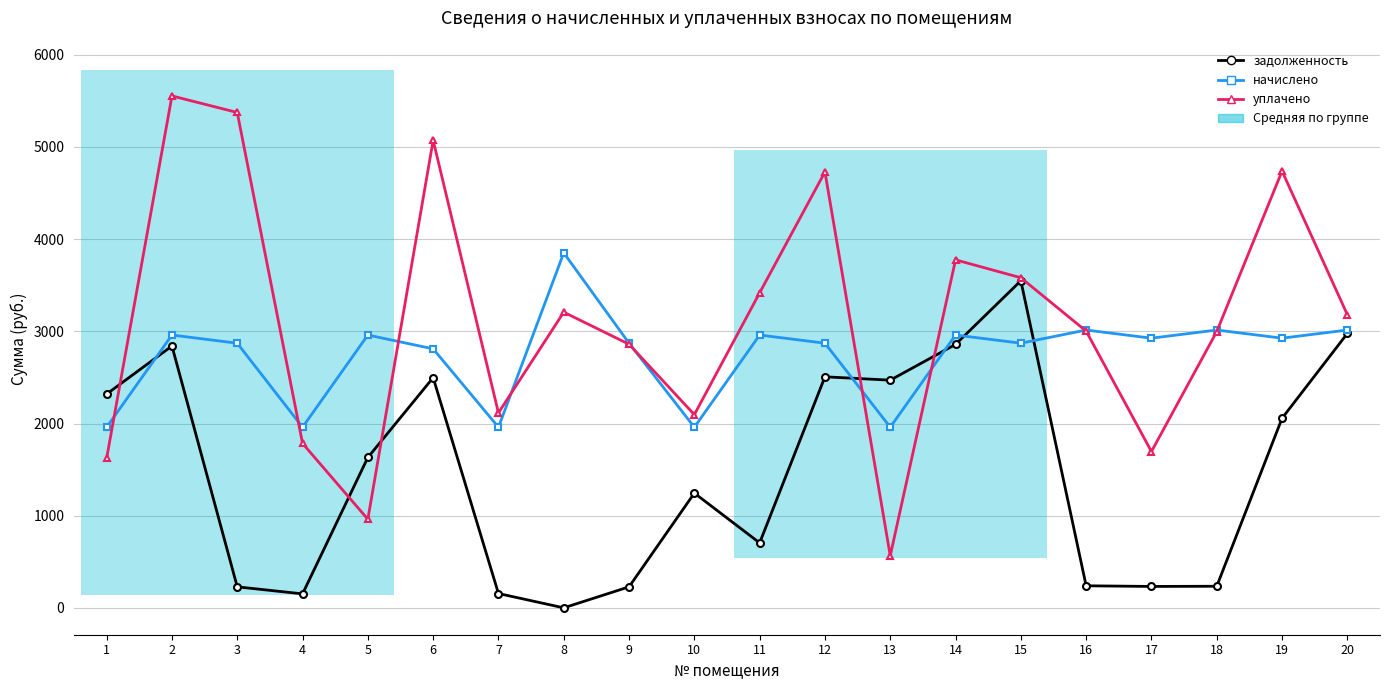

Reading right to left, extract all data points from this chart.

задолженность: 20=2976.9	19=2056.9	18=234.2	17=232.2	16=239.2	15=3548.6	14=2858.2	13=2470.2	12=2506.7	11=704.7	10=1244.8	9=227.9	8=0.0	7=155.5	6=2497.4	5=1631.3	4=151.6	3=227.9	2=2840.9	1=2319.6
начислено: 20=3014.2	19=2925.7	18=3014.2	17=2925.7	16=3014.2	15=2871.2	14=2959.8	13=1959.6	12=2871.2	11=2959.8	10=1959.6	9=2871.2	8=3851.0	7=1959.6	6=2810.0	5=2959.8	4=1959.6	3=2871.2	2=2959.8	1=1959.6
уплачено: 20=3180.9	19=4738.8	18=2997.2	17=1695.7	16=3002.2	15=3581.5	14=3775.7	13=565.3	12=4729.6	11=3417.8	10=2096.2	9=2859.8	8=3207.9	7=2115.0	6=5073.3	5=961.1	4=1784.3	3=5374.4	2=5554.1	1=1623.4